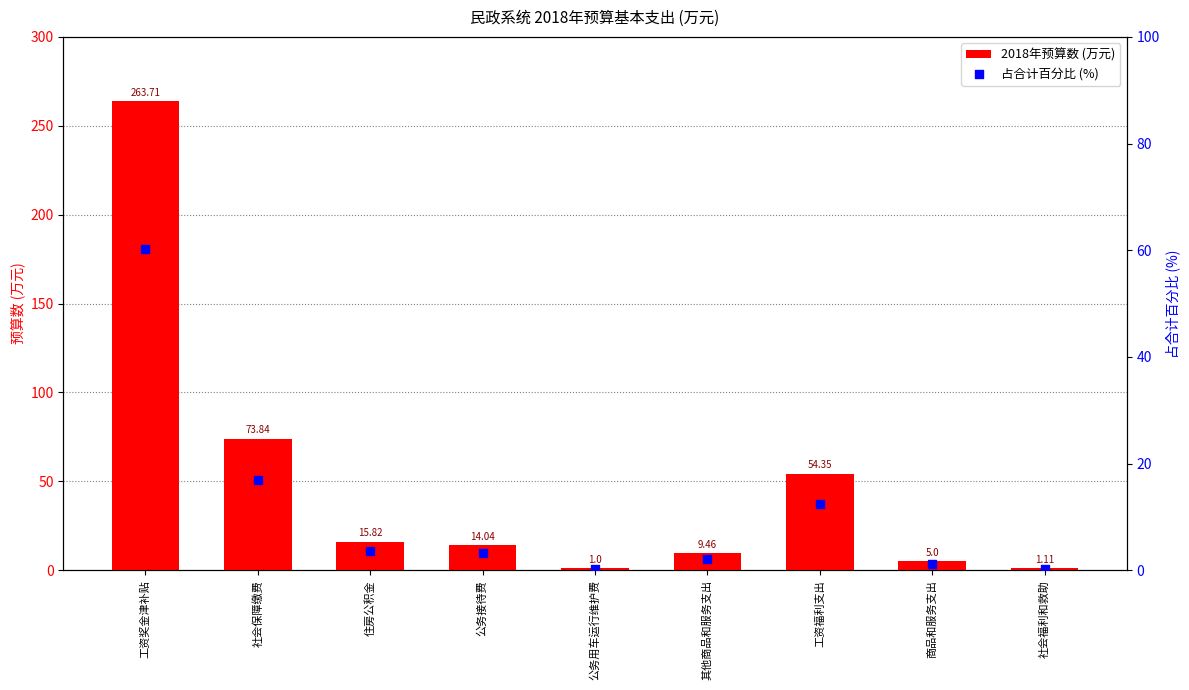

Which series contains the lowest Y value?

占合计百分比 (%)